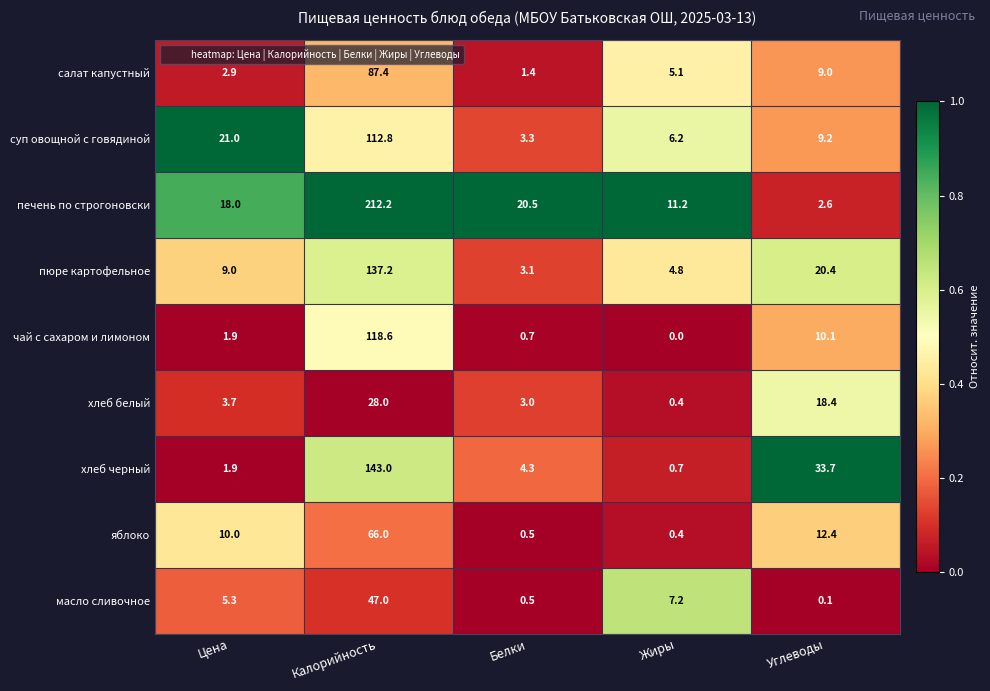

Which series changed the most between Цена and Калорийность?

печень по строгоновски